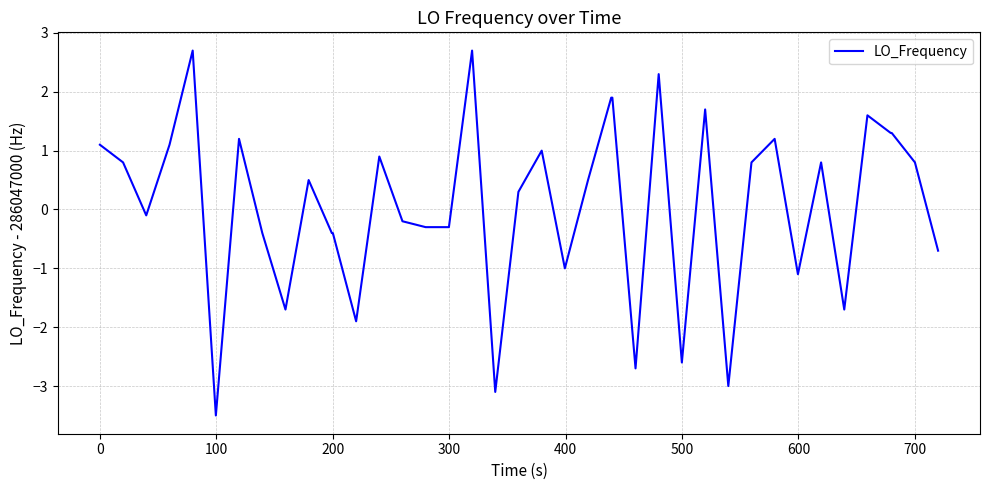

Reading left to right, what are all the values shown in this chart?

1.1	0.8	-0.1	1.1	2.7	-3.5	1.2	-0.4	-1.7	0.5	-0.4	-0.4	-1.9	0.9	-0.2	-0.3	-0.3	2.7	-3.1	0.3	1.0	-1.0	0.5	1.9	1.9	-2.7	2.3	-2.6	1.7	-3.0	0.8	1.2	-1.1	0.8	-1.7	1.6	1.3	1.3	0.8	-0.7